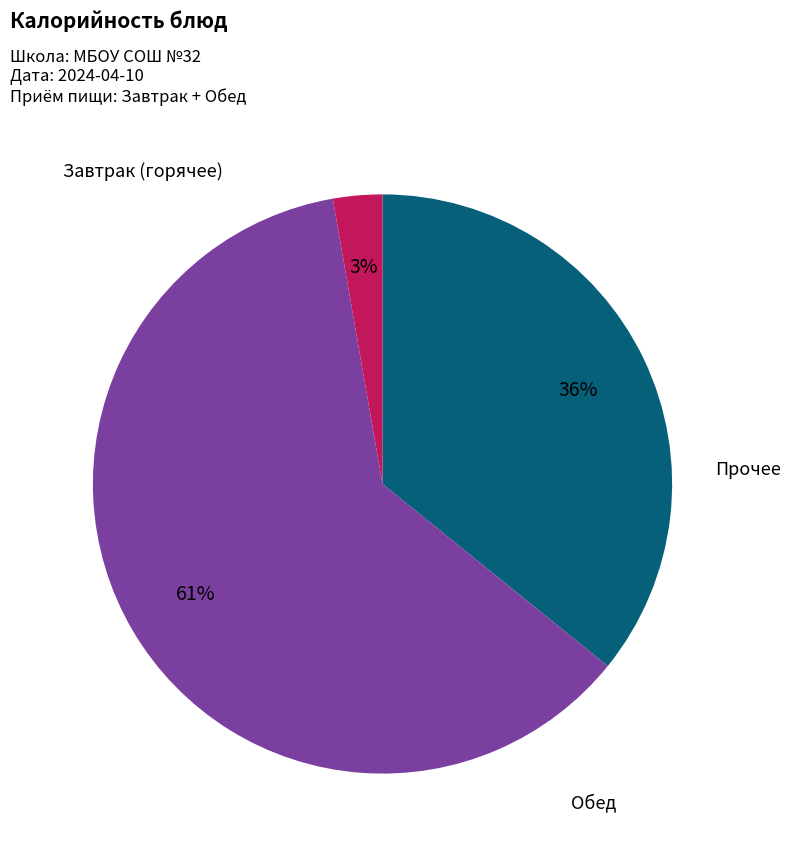

Does any single category account for the majority?

Yes